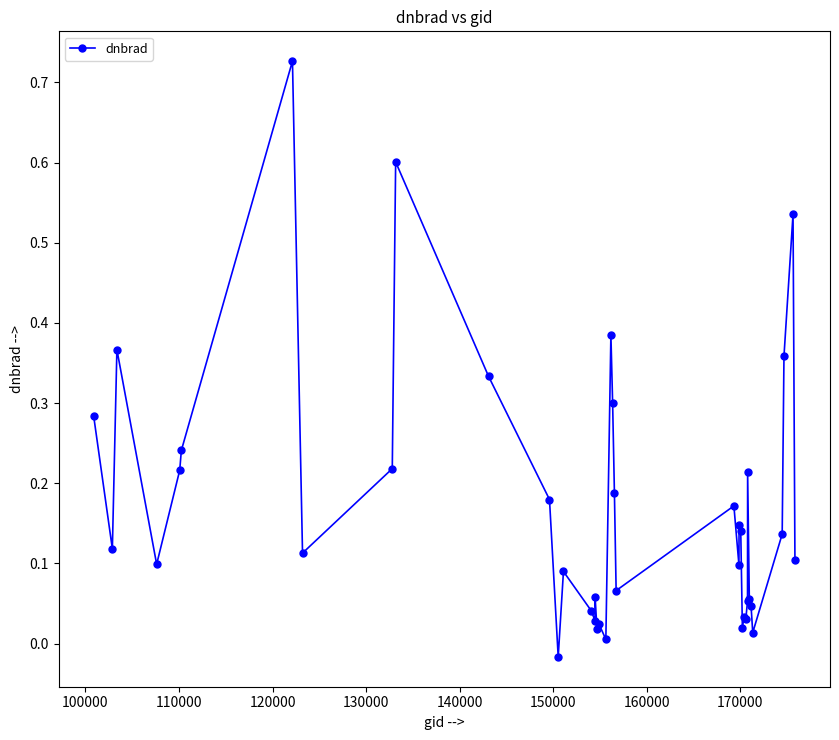

What is the difference between the second highest and second lowest values?

0.6